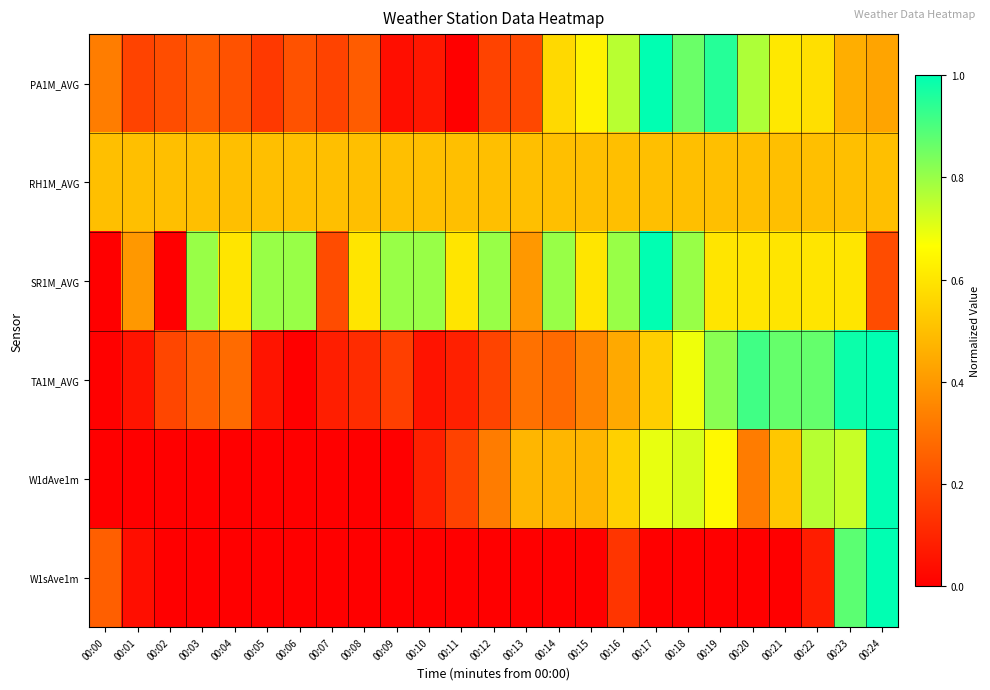

At how many categories does at least one series exceed 0?

25